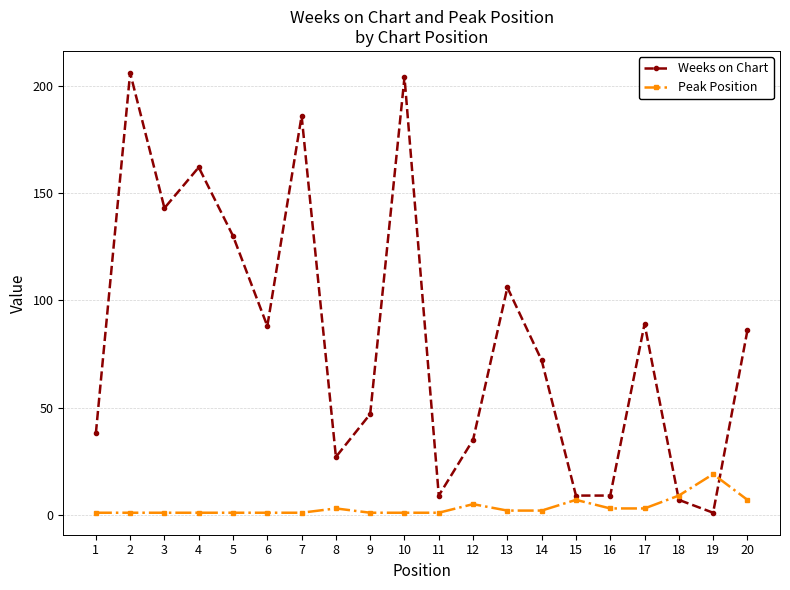

How many data points in Peak Position are less than 2?

10